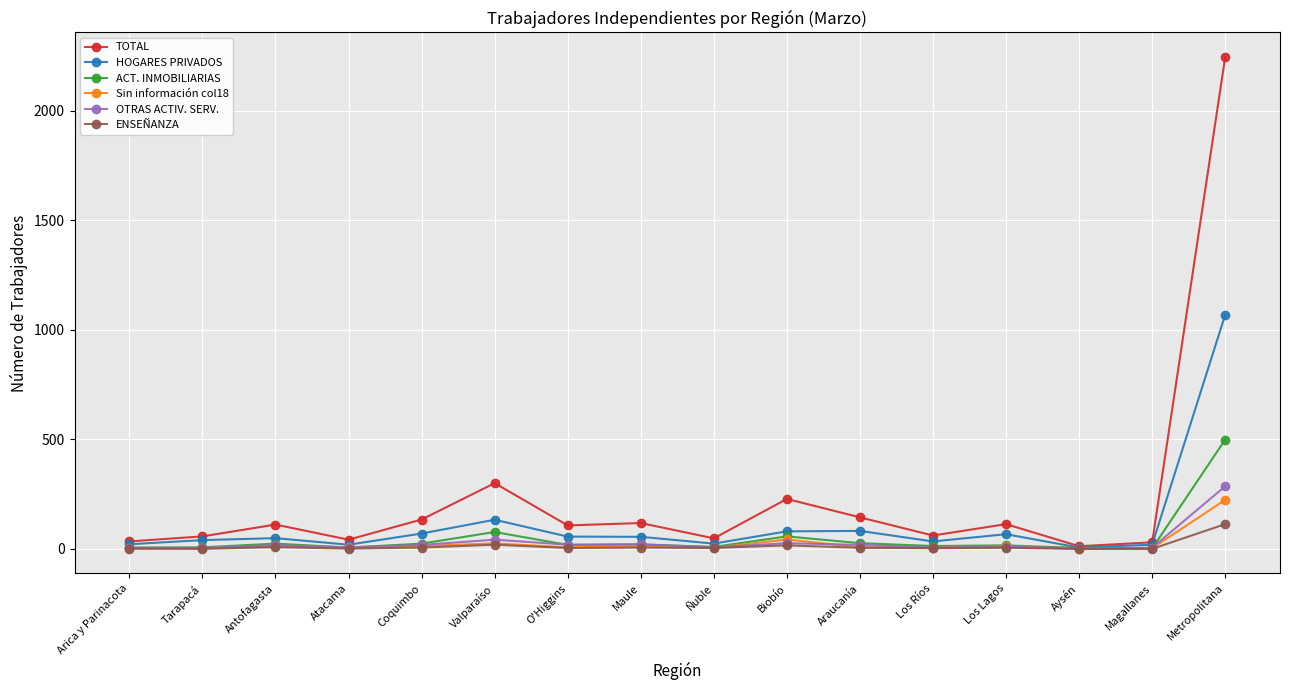

What is the maximum value shown in the chart?

2246